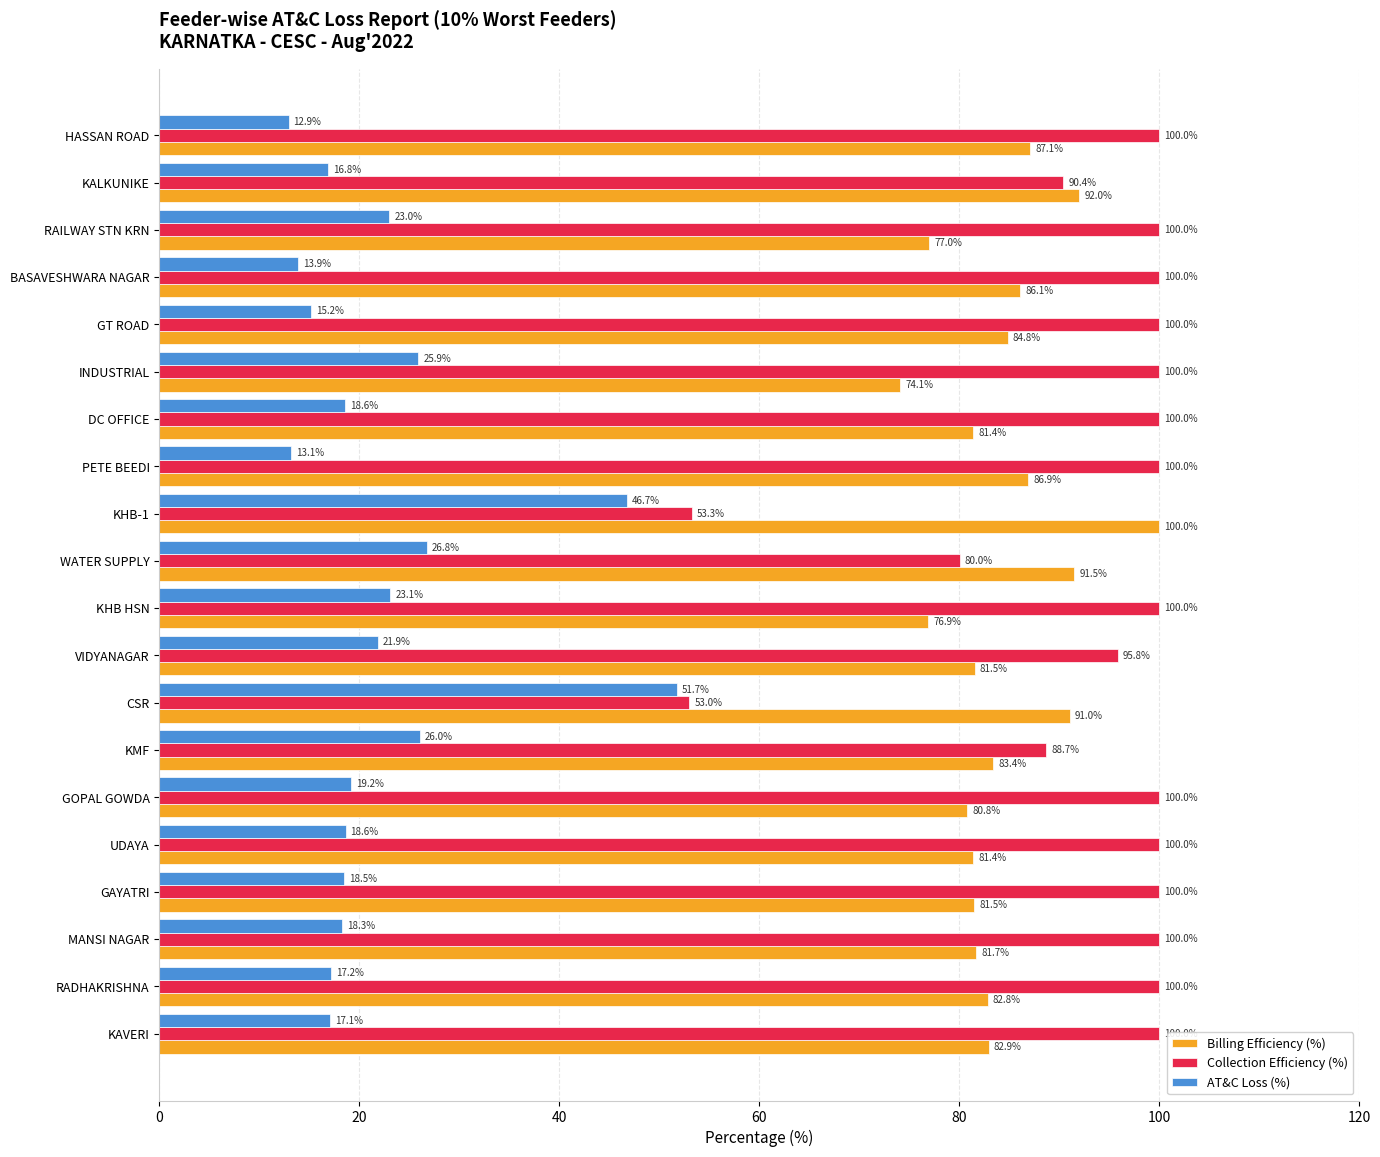

The Collection Efficiency (%) series shows 100.0 at RADHAKRISHNA. True or false?

True